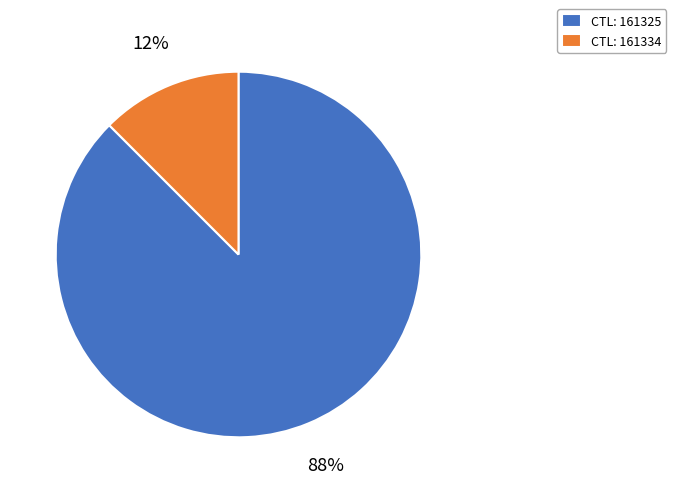

To the nearest percent, what is the combined percentage of CTL: 161334 and CTL: 161325?

100%